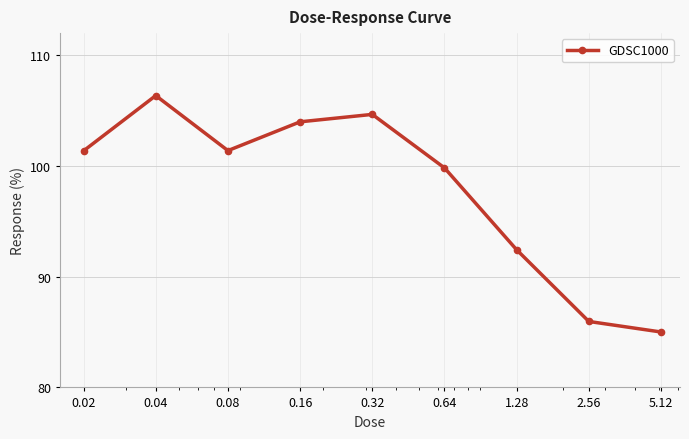

How many series are shown in this chart?

1